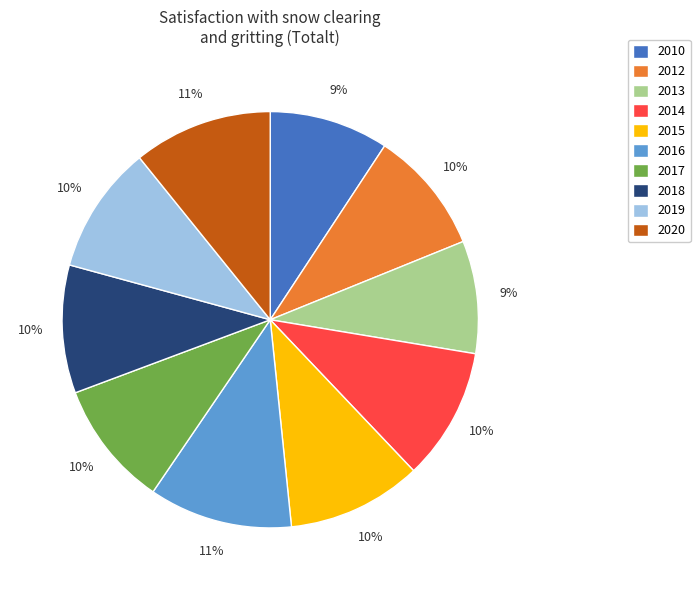

The 2020 slice represents 11% of the pie. True or false?

True